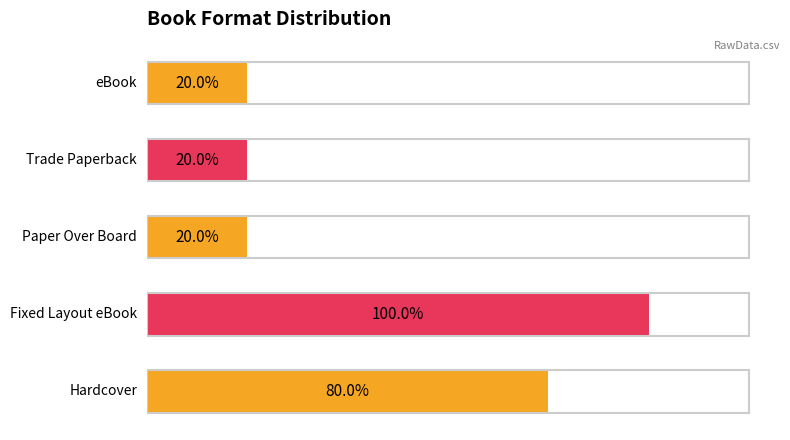

Are the bars horizontal?

Yes